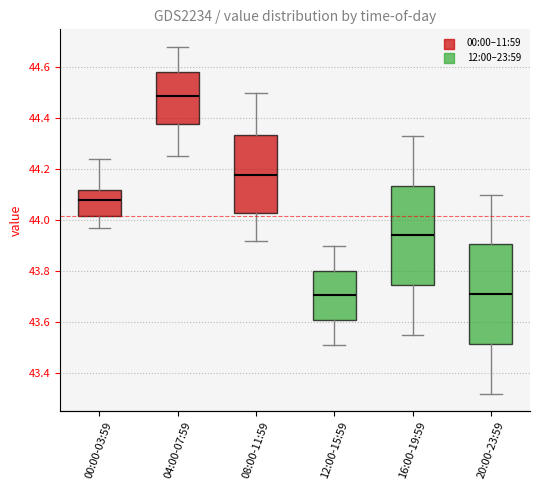

Reading left to right, transcribe this box plot: for each box, give where its median line is, the range the box spans, and where its two whiskers end, as read against the y-axis. The values are not printed on the chart, so give them approximately, as read against the axis.

00:00-03:59: median 44.08, box 44.02 to 44.12, whiskers 43.98 to 44.24
04:00-07:59: median 44.48, box 44.38 to 44.58, whiskers 44.26 to 44.68
08:00-11:59: median 44.18, box 44.02 to 44.34, whiskers 43.92 to 44.50
12:00-15:59: median 43.70, box 43.60 to 43.80, whiskers 43.52 to 43.90
16:00-19:59: median 43.94, box 43.74 to 44.14, whiskers 43.56 to 44.34
20:00-23:59: median 43.72, box 43.52 to 43.90, whiskers 43.32 to 44.10